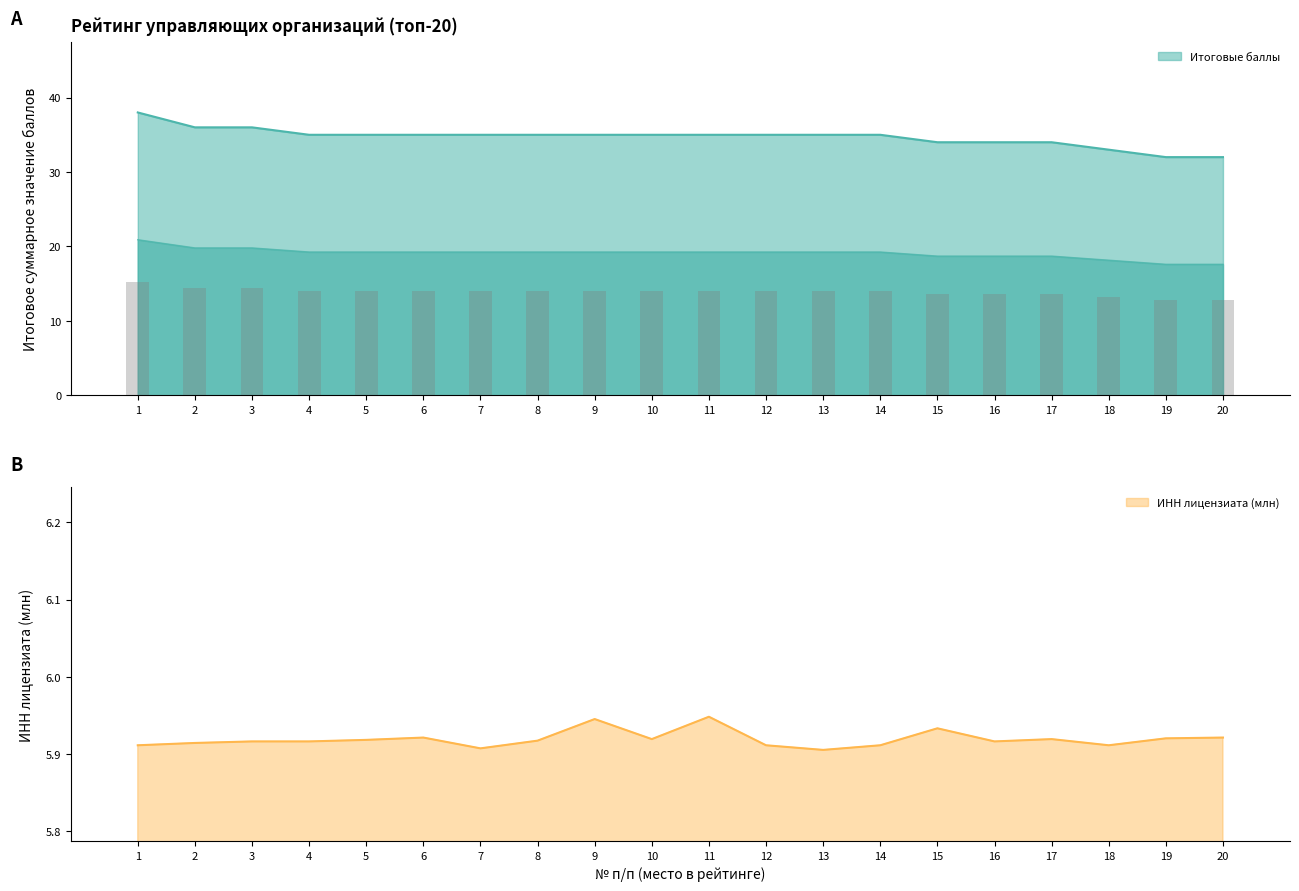

Which series changed the most between 12 and 13?

ИНН лицензиата (млн)